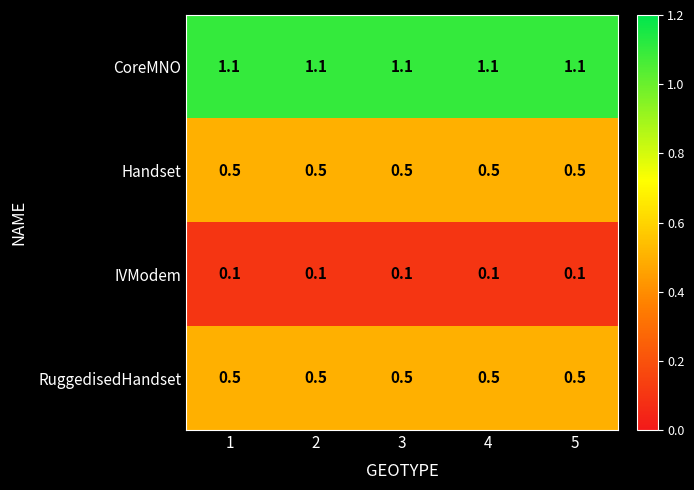

The value of Handset at 2 is 0.5. True or false?

True